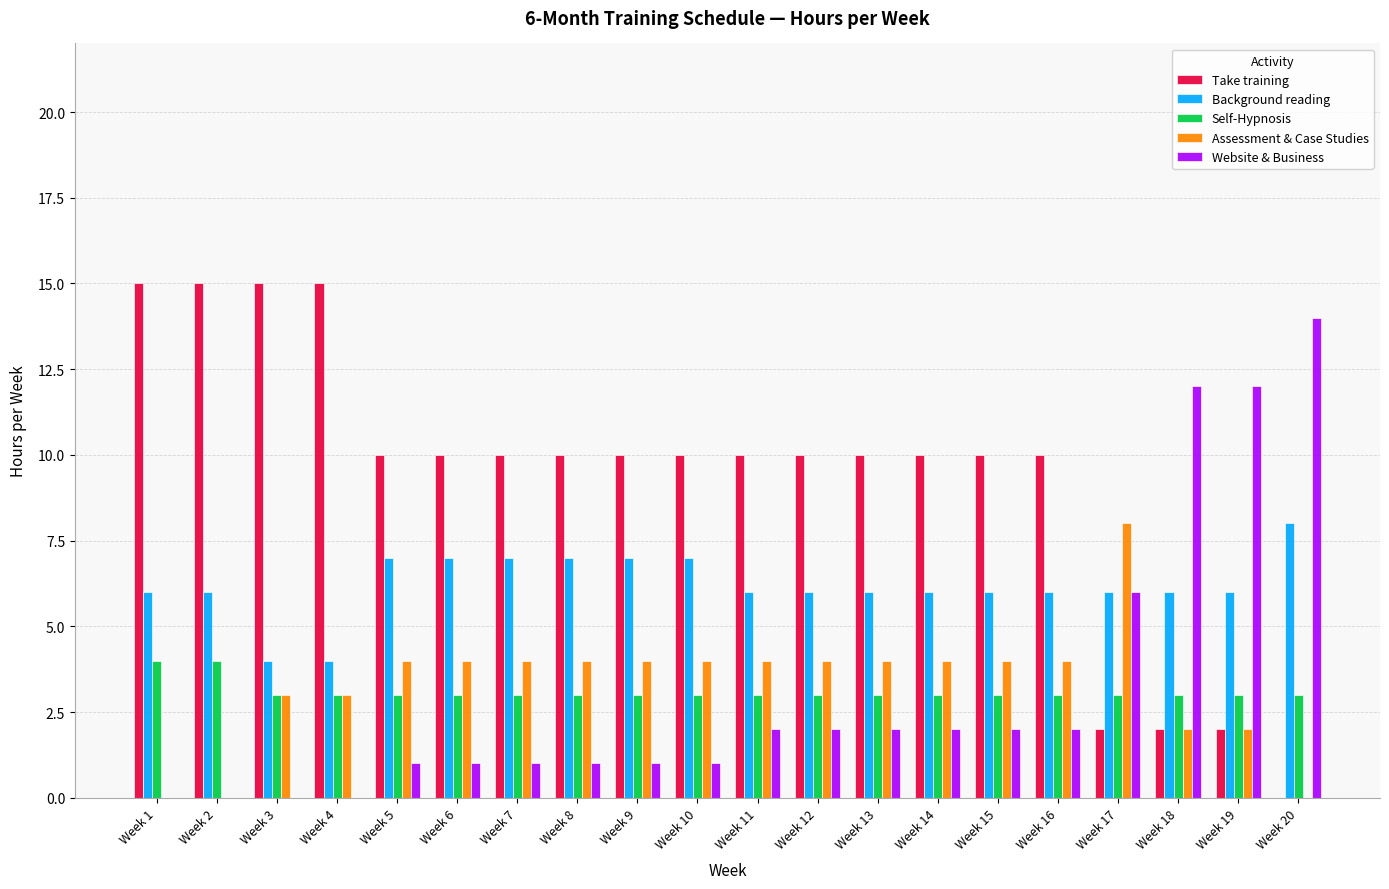

What is the greatest value displayed?

15